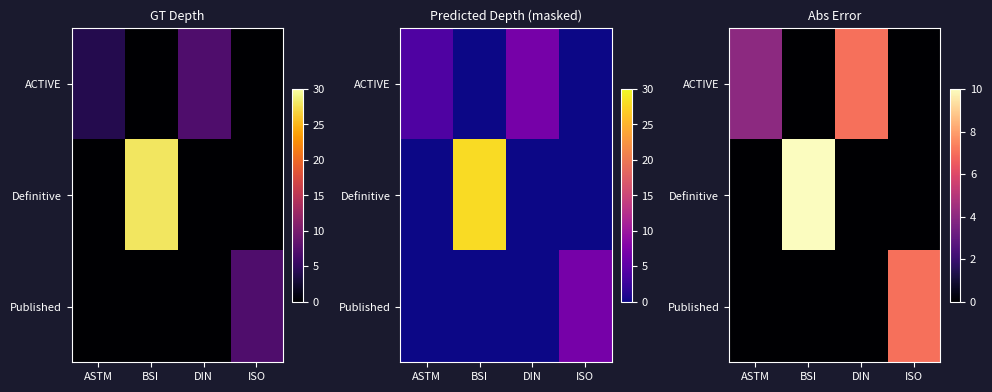

Count the Definitive values in the range 0 to 28.

4